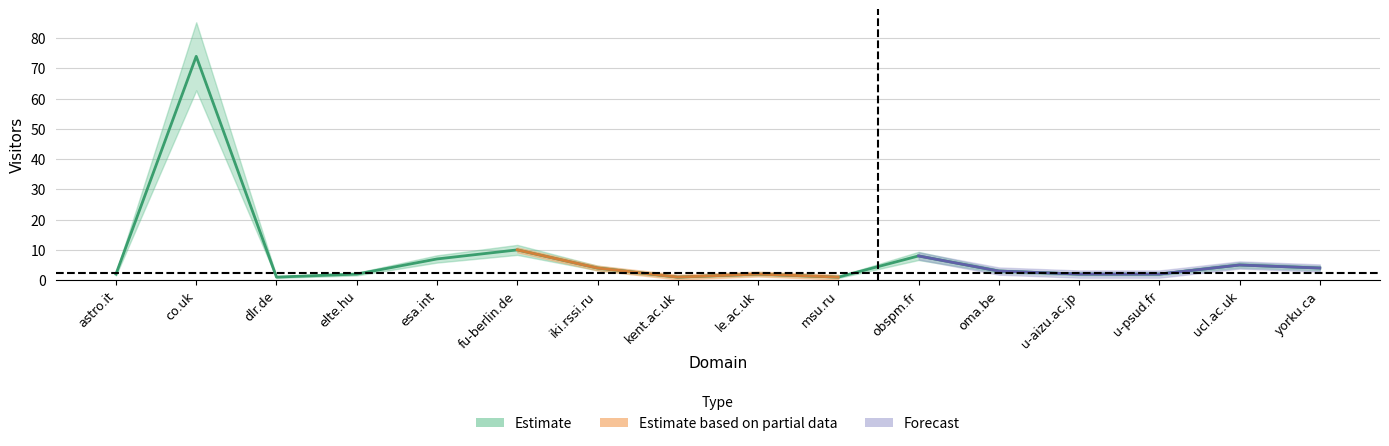

Which category has the highest value across all series?

co.uk